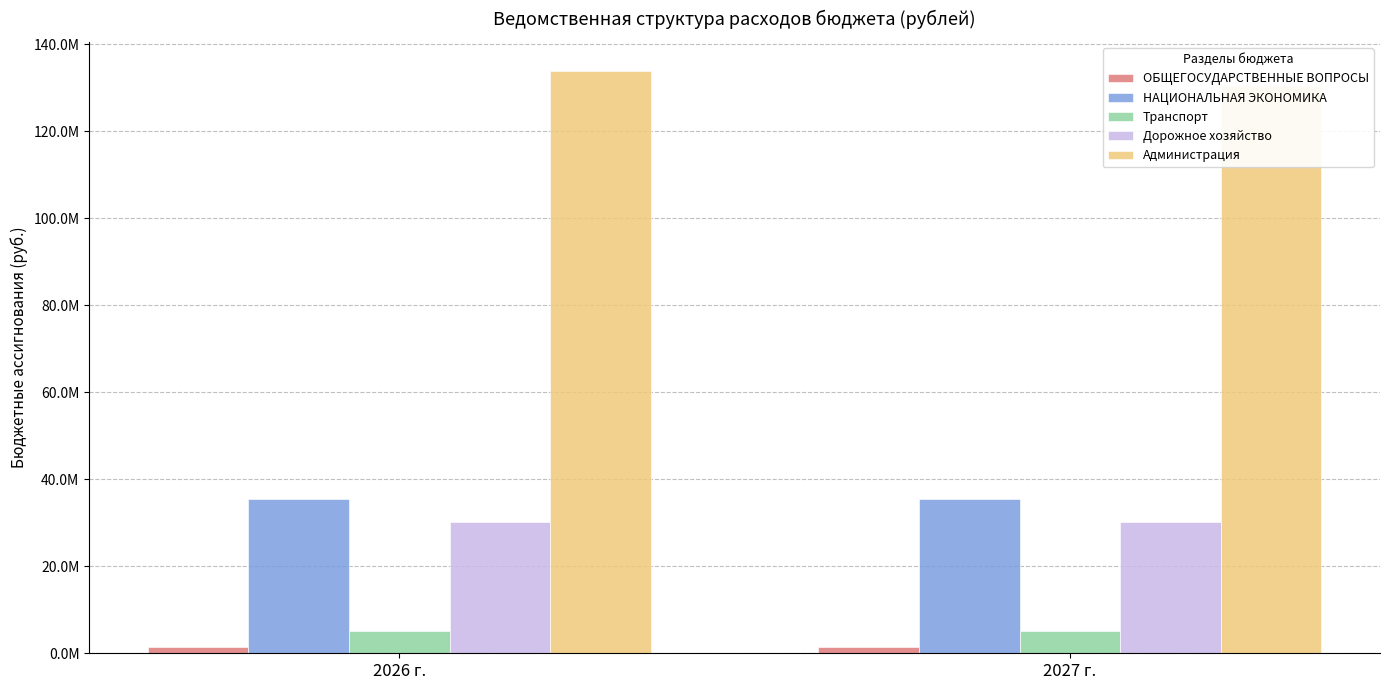

Are the bars grouped side by side (vs. stacked)?

Yes